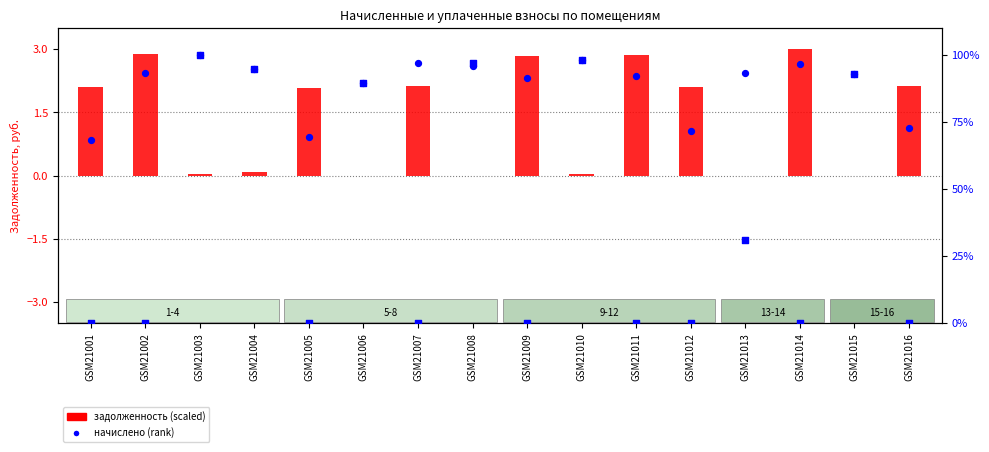

Which series has the largest total across all categories?

начислено (rank)